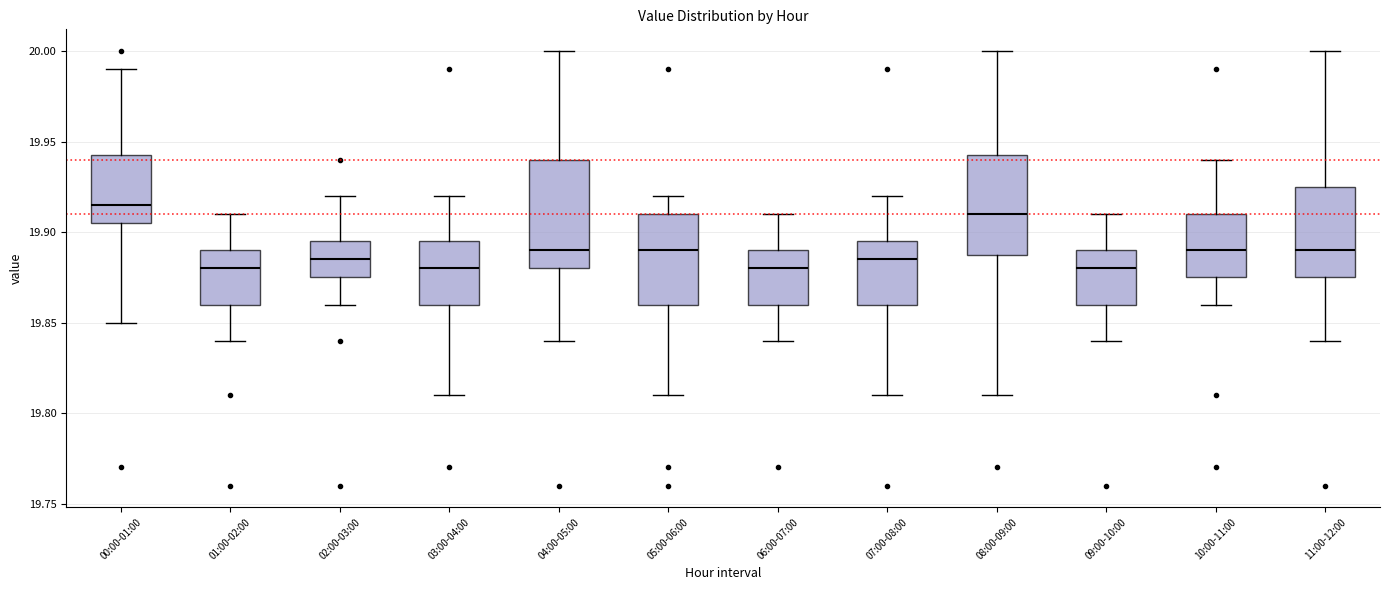

Reading left to right, transcribe this box plot: for each box, give where its median line is, the range the box spans, and where its two whiskers end, as read against the y-axis. The values are not printed on the chart, so give them approximately, as read against the axis.

00:00-01:00: median 19.915, box 19.905 to 19.945, whiskers 19.850 to 19.990
01:00-02:00: median 19.880, box 19.860 to 19.890, whiskers 19.840 to 19.910
02:00-03:00: median 19.885, box 19.875 to 19.895, whiskers 19.860 to 19.920
03:00-04:00: median 19.880, box 19.860 to 19.895, whiskers 19.810 to 19.920
04:00-05:00: median 19.890, box 19.880 to 19.940, whiskers 19.840 to 20.000
05:00-06:00: median 19.890, box 19.860 to 19.910, whiskers 19.810 to 19.920
06:00-07:00: median 19.880, box 19.860 to 19.890, whiskers 19.840 to 19.910
07:00-08:00: median 19.885, box 19.860 to 19.895, whiskers 19.810 to 19.920
08:00-09:00: median 19.910, box 19.890 to 19.945, whiskers 19.810 to 20.000
09:00-10:00: median 19.880, box 19.860 to 19.890, whiskers 19.840 to 19.910
10:00-11:00: median 19.890, box 19.875 to 19.910, whiskers 19.860 to 19.940
11:00-12:00: median 19.890, box 19.875 to 19.925, whiskers 19.840 to 20.000